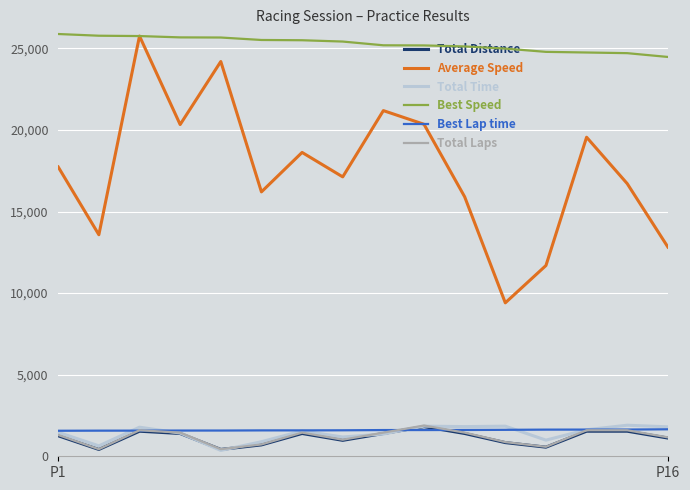

Which series has the largest total across all categories?

Best Speed